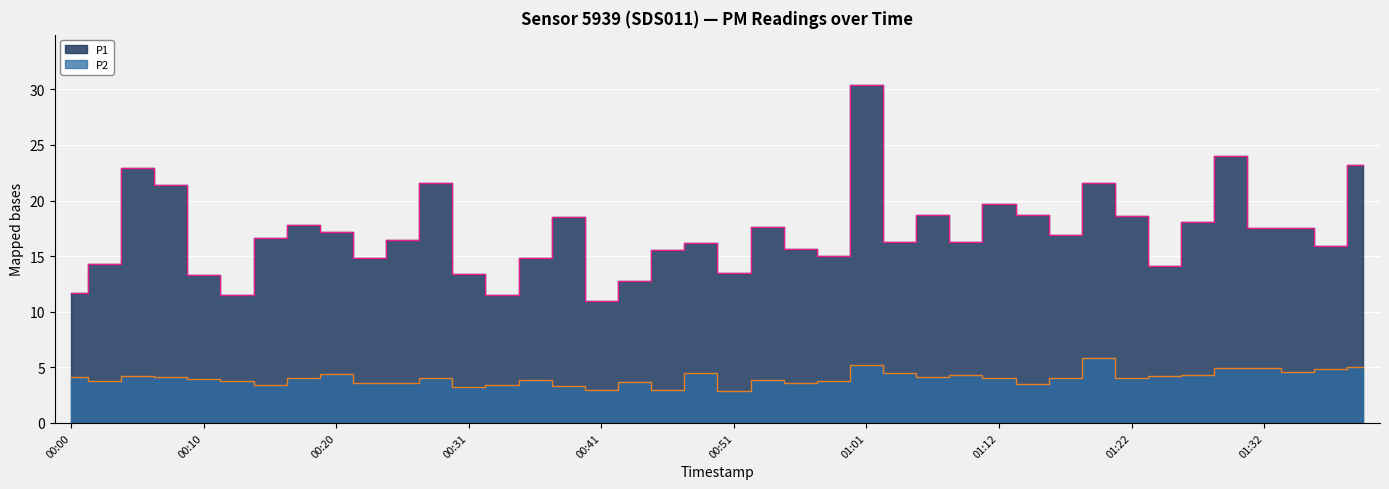

True or false: P1 and P2 cross at least once.

False